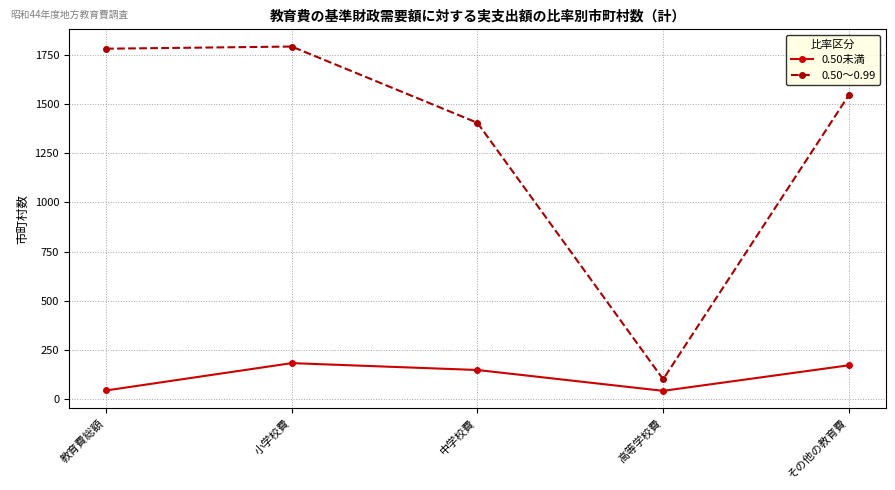

Which series has the largest total across all categories?

0.50～0.99